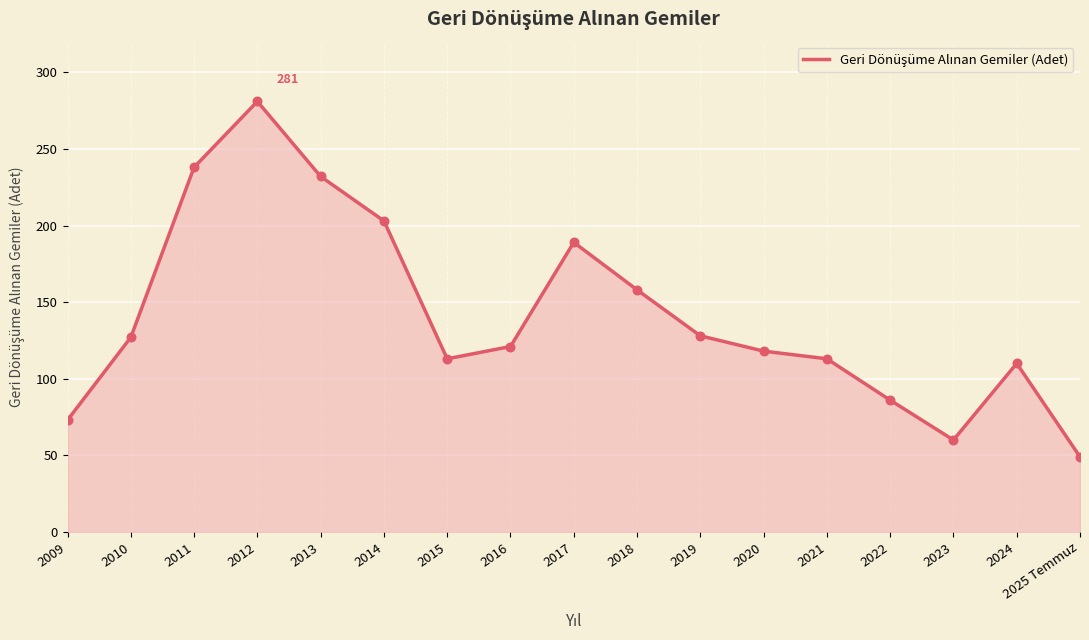

Approximately how many times larger is the value at 2019 compared to 2023?

2.1